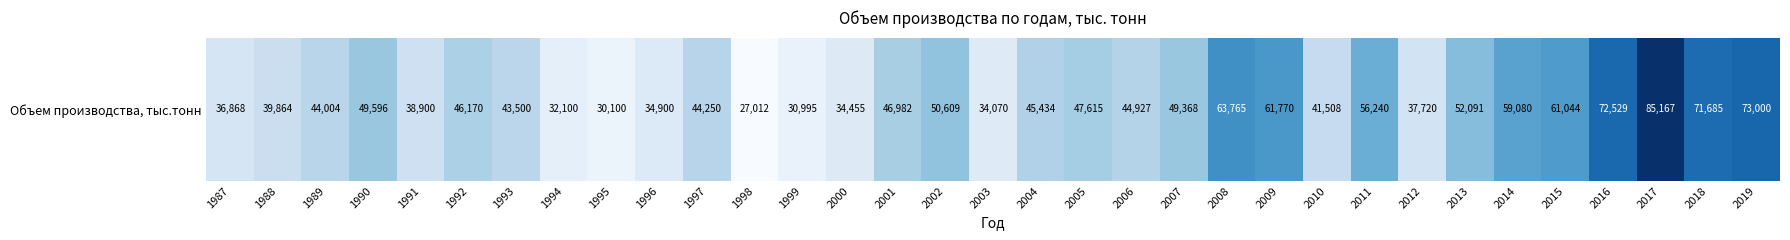

What is the difference between the values at 2005 and 1993?

4115